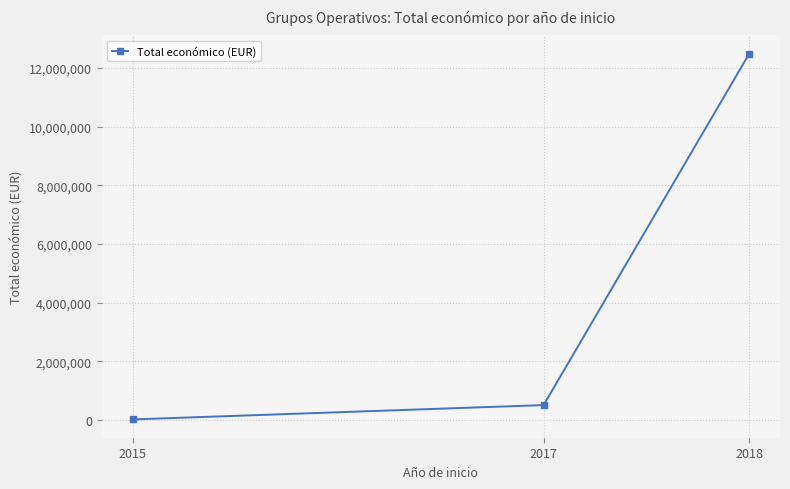

What is the maximum value shown in the chart?

12483074